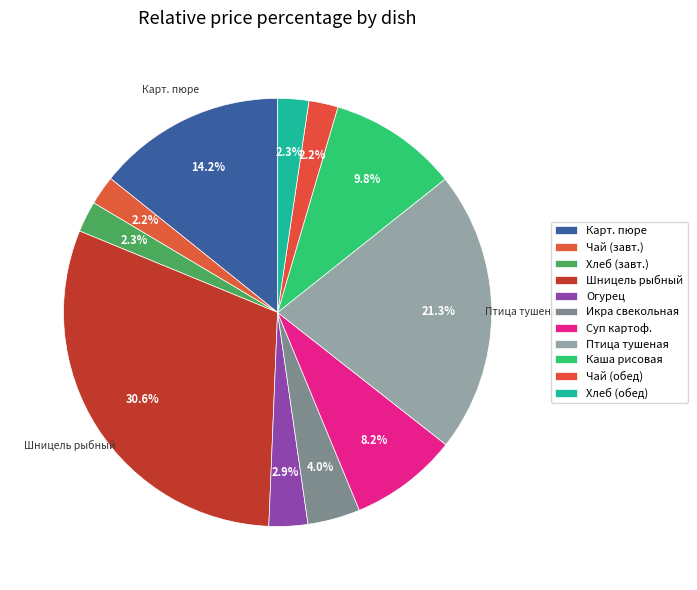

How many segments does this pie chart have?

11